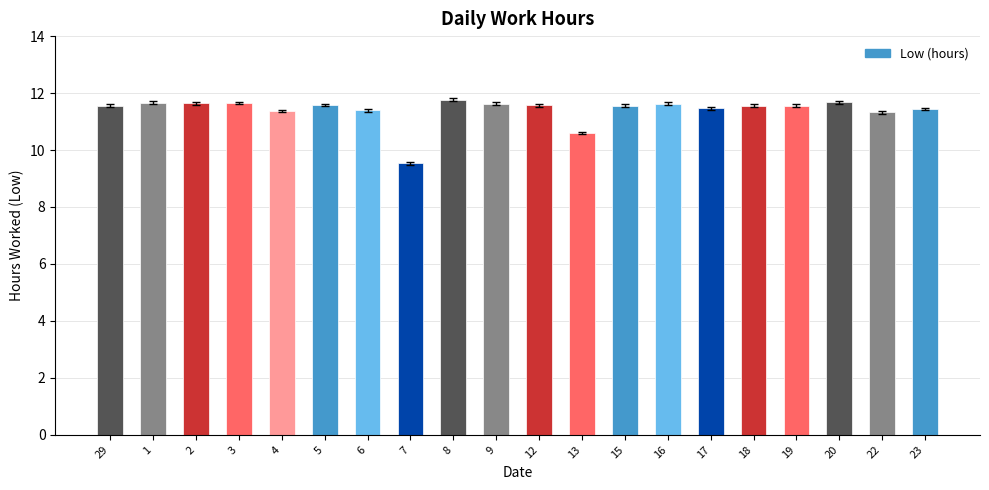

How many values are below 11?

2